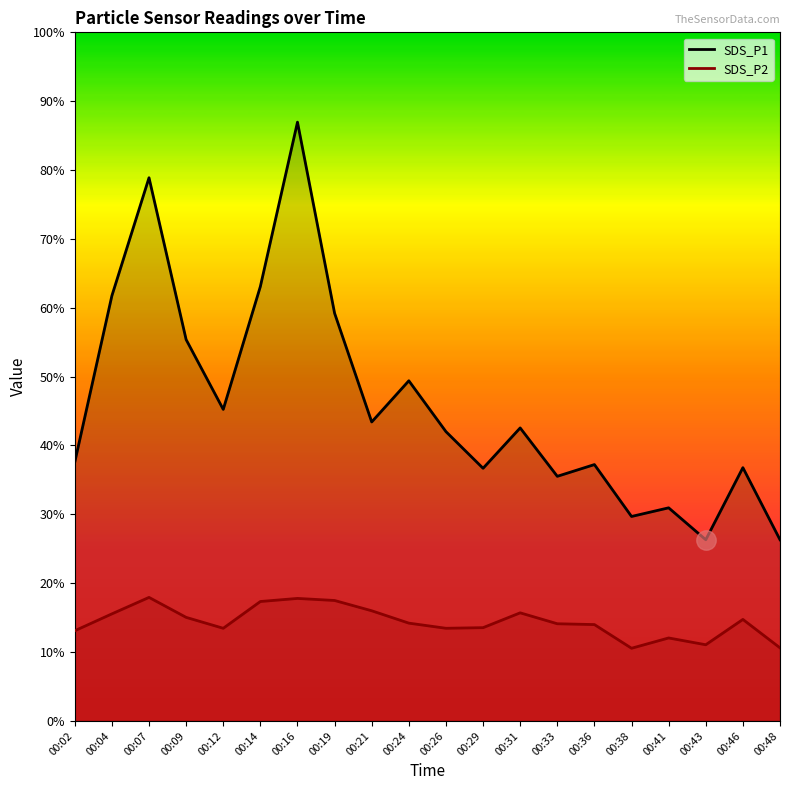

Which series has the largest range (max minus min)?

SDS_P1